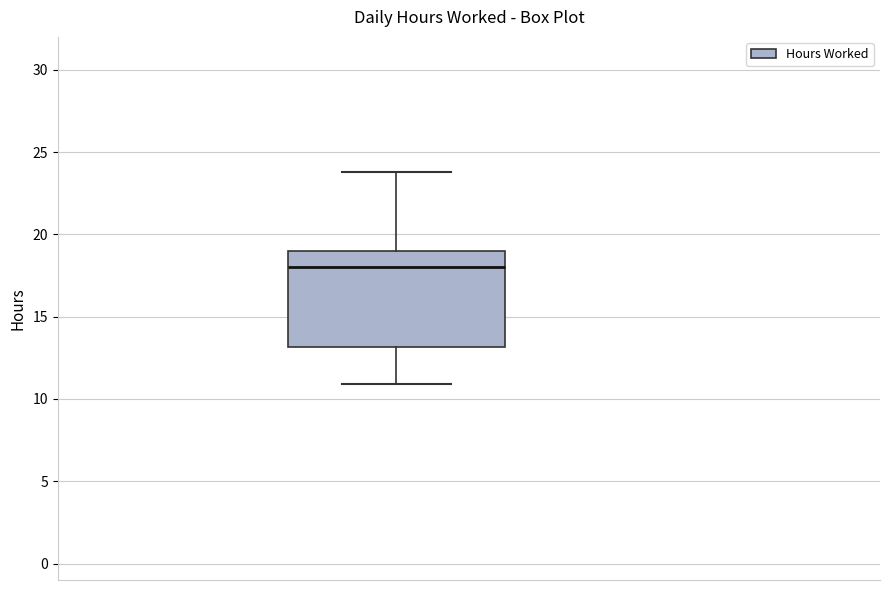

Transcribe this box plot: give where the median line is, the range the box spans, and where the two whiskers end, as read against the y-axis. The values are not printed on the chart, so give them approximately, as read against the axis.

median 18, box 13 to 19, whiskers 11 to 24